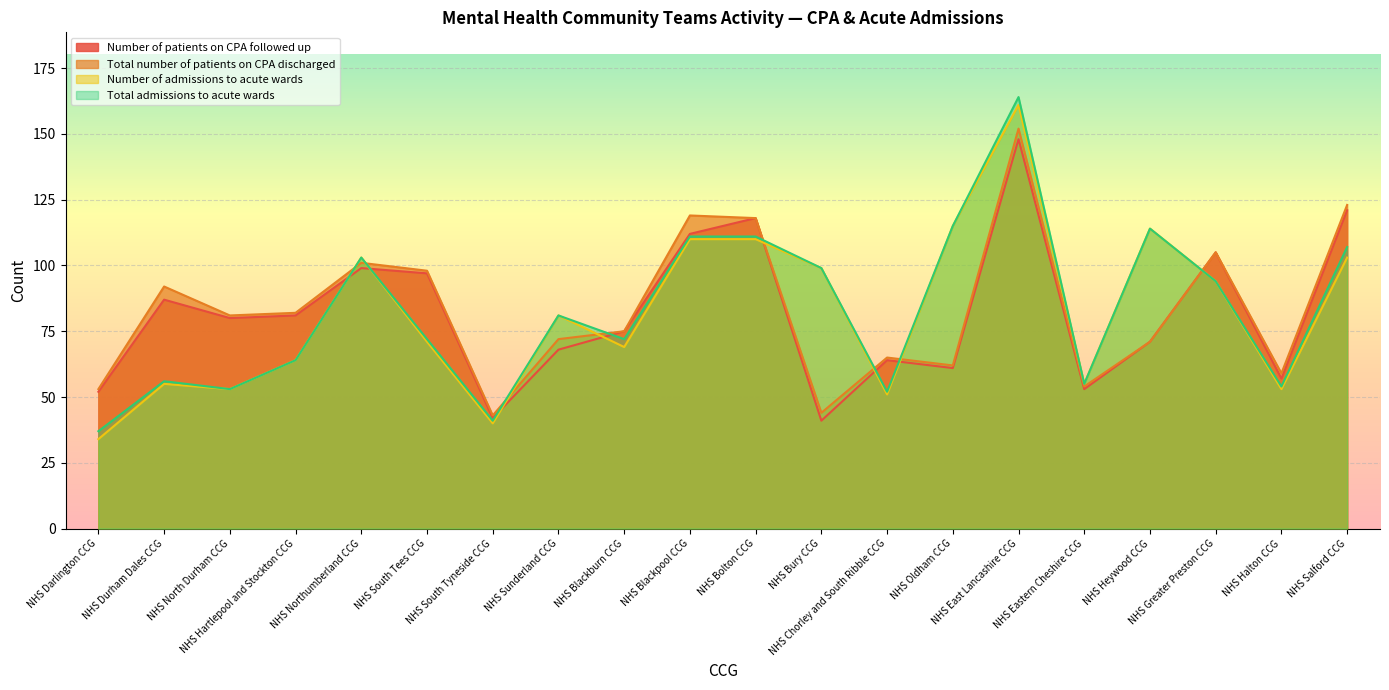

Reading right to left, what are all the values shown in this chart?

Number of patients on CPA followed up: NHS Salford CCG=121	NHS Halton CCG=57	NHS Greater Preston CCG=105	NHS Heywood CCG=71	NHS Eastern Cheshire CCG=53	NHS East Lancashire CCG=148	NHS Oldham CCG=61	NHS Chorley and South Ribble CCG=64	NHS Bury CCG=41	NHS Bolton CCG=118	NHS Blackpool CCG=112	NHS Blackburn CCG=75	NHS Sunderland CCG=68	NHS South Tyneside CCG=42	NHS South Tees CCG=97	NHS Northumberland CCG=99	NHS Hartlepool and Stockton CCG=81	NHS North Durham CCG=80	NHS Durham Dales CCG=87	NHS Darlington CCG=52
Total number of patients on CPA discharged: NHS Salford CCG=123	NHS Halton CCG=59	NHS Greater Preston CCG=105	NHS Heywood CCG=71	NHS Eastern Cheshire CCG=54	NHS East Lancashire CCG=152	NHS Oldham CCG=62	NHS Chorley and South Ribble CCG=65	NHS Bury CCG=44	NHS Bolton CCG=118	NHS Blackpool CCG=119	NHS Blackburn CCG=75	NHS Sunderland CCG=72	NHS South Tyneside CCG=43	NHS South Tees CCG=98	NHS Northumberland CCG=101	NHS Hartlepool and Stockton CCG=82	NHS North Durham CCG=81	NHS Durham Dales CCG=92	NHS Darlington CCG=53
Number of admissions to acute wards: NHS Salford CCG=103	NHS Halton CCG=53	NHS Greater Preston CCG=94	NHS Heywood CCG=114	NHS Eastern Cheshire CCG=55	NHS East Lancashire CCG=161	NHS Oldham CCG=115	NHS Chorley and South Ribble CCG=51	NHS Bury CCG=99	NHS Bolton CCG=110	NHS Blackpool CCG=110	NHS Blackburn CCG=69	NHS Sunderland CCG=81	NHS South Tyneside CCG=40	NHS South Tees CCG=71	NHS Northumberland CCG=103	NHS Hartlepool and Stockton CCG=64	NHS North Durham CCG=53	NHS Durham Dales CCG=55	NHS Darlington CCG=34
Total admissions to acute wards: NHS Salford CCG=107	NHS Halton CCG=54	NHS Greater Preston CCG=94	NHS Heywood CCG=114	NHS Eastern Cheshire CCG=55	NHS East Lancashire CCG=164	NHS Oldham CCG=115	NHS Chorley and South Ribble CCG=52	NHS Bury CCG=99	NHS Bolton CCG=111	NHS Blackpool CCG=111	NHS Blackburn CCG=72	NHS Sunderland CCG=81	NHS South Tyneside CCG=41	NHS South Tees CCG=72	NHS Northumberland CCG=103	NHS Hartlepool and Stockton CCG=64	NHS North Durham CCG=53	NHS Durham Dales CCG=56	NHS Darlington CCG=37